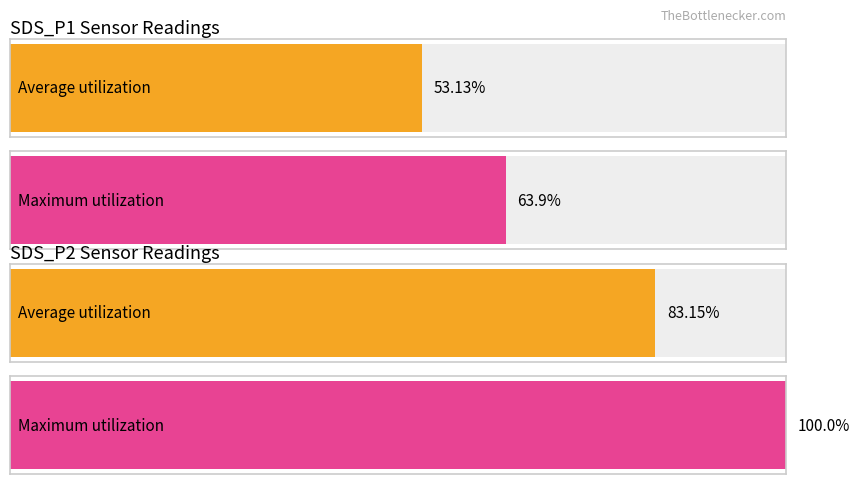

Count the number of data series in this chart.

2